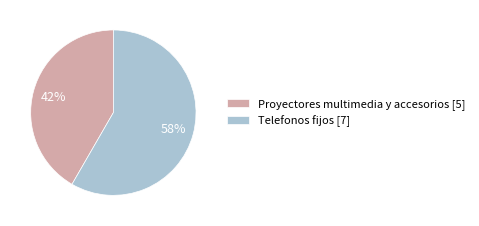

Combined, do Telefonos fijos and Proyectores multimedia y accesorios account for over 50%?

Yes